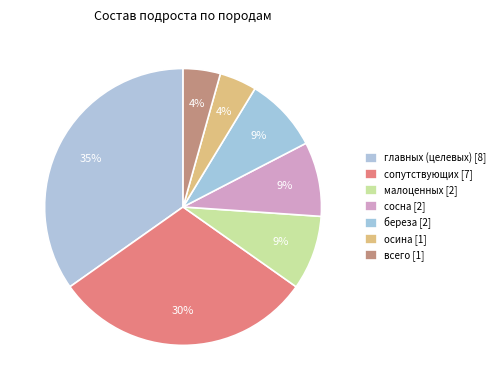

The сосна [2] slice represents 9% of the pie. True or false?

True